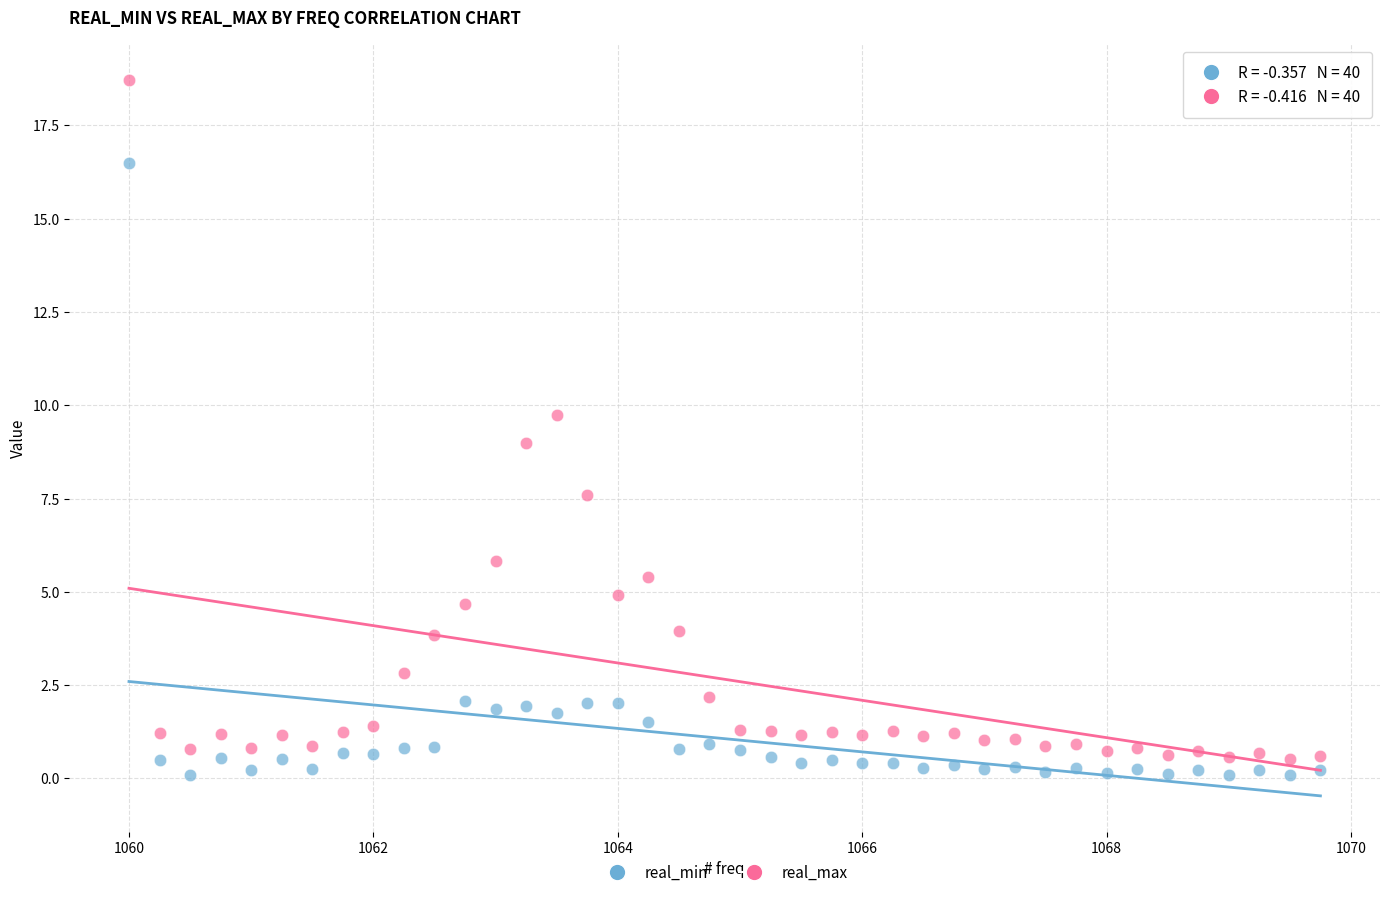

In the real_min series, what Y value is closest to 8?

2.1